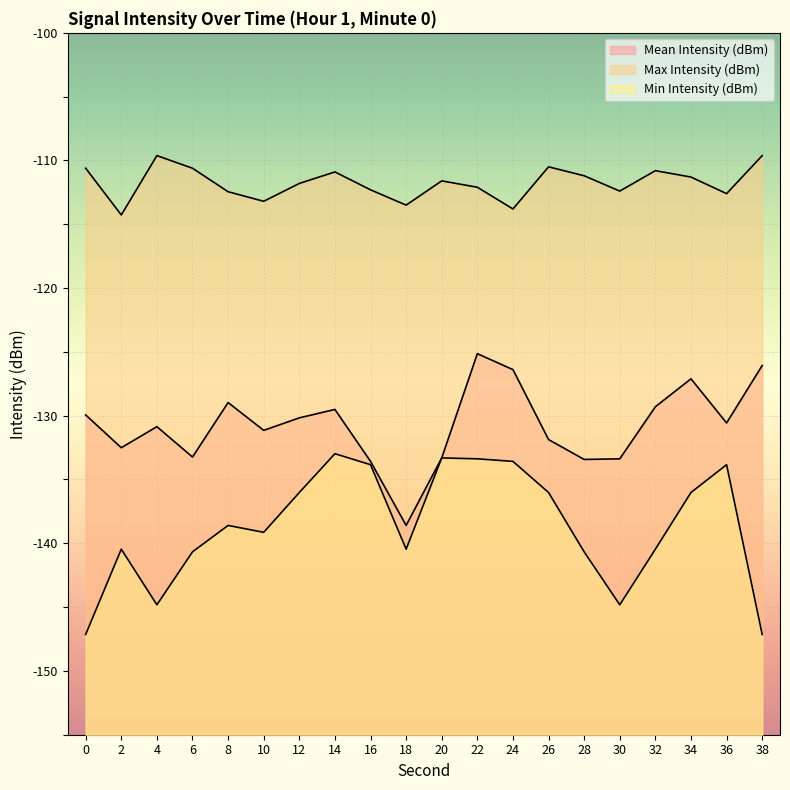

Is it true that Min Intensity (dBm) equals -133.0 at 14?

True